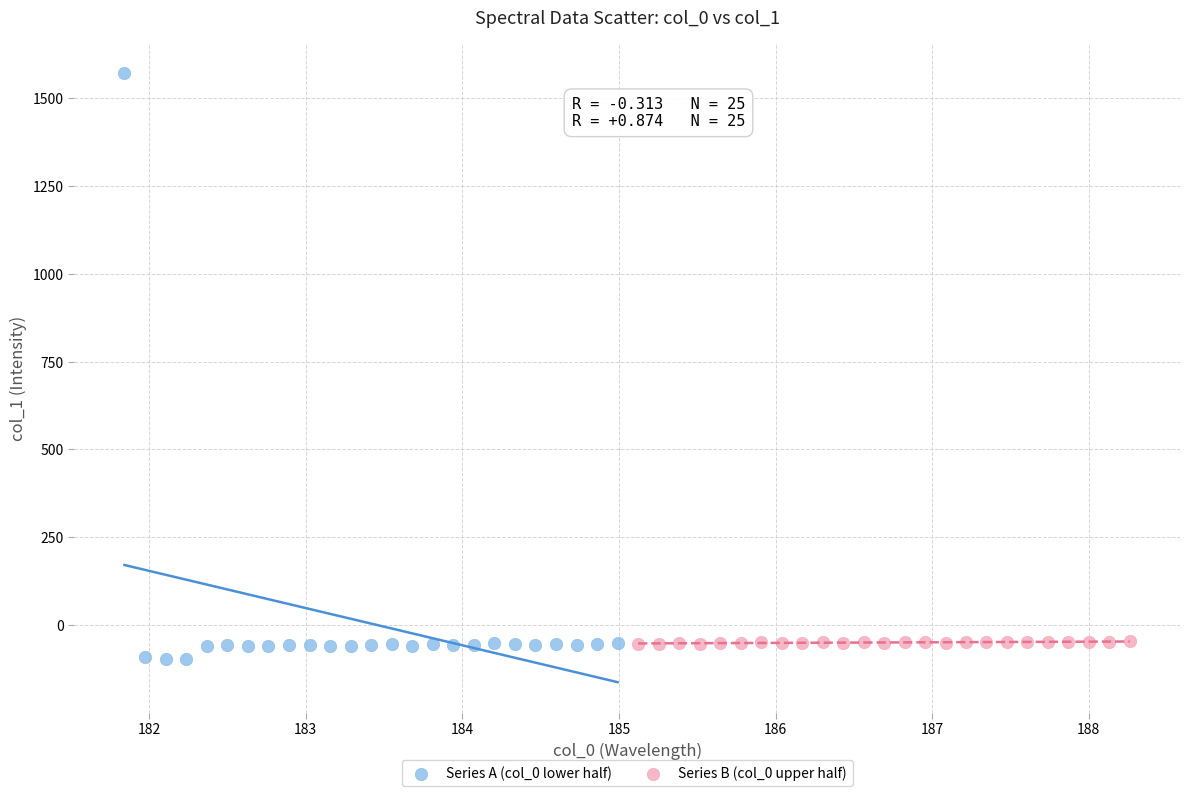

Which series has the largest Y range (max minus min)?

Series A (col_0 lower half)